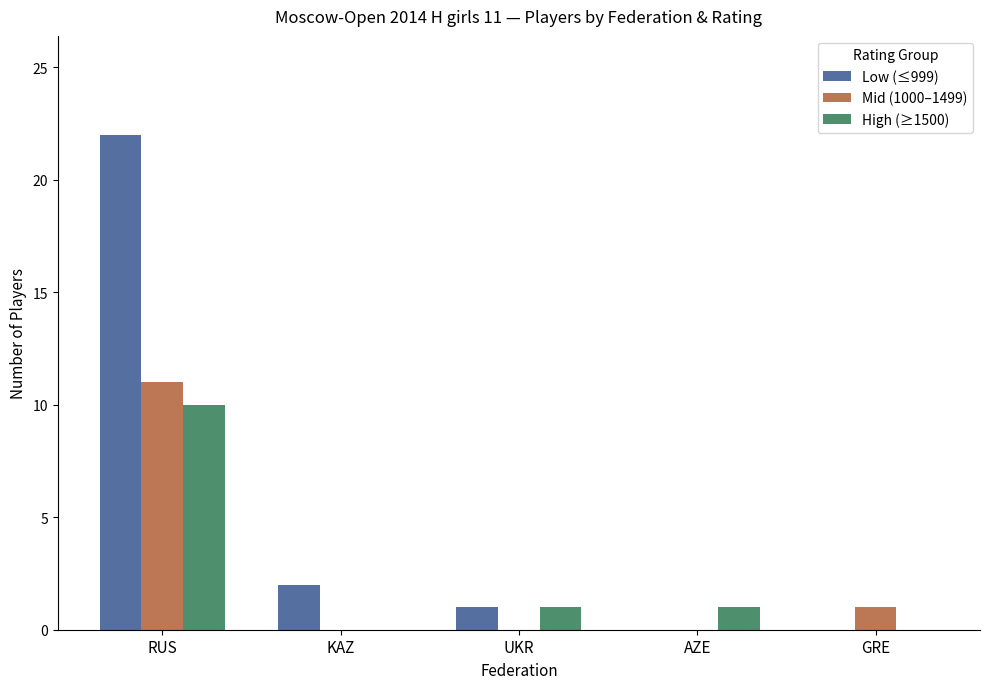

What is the sum of the Low (≤999) values at UKR and KAZ?

3